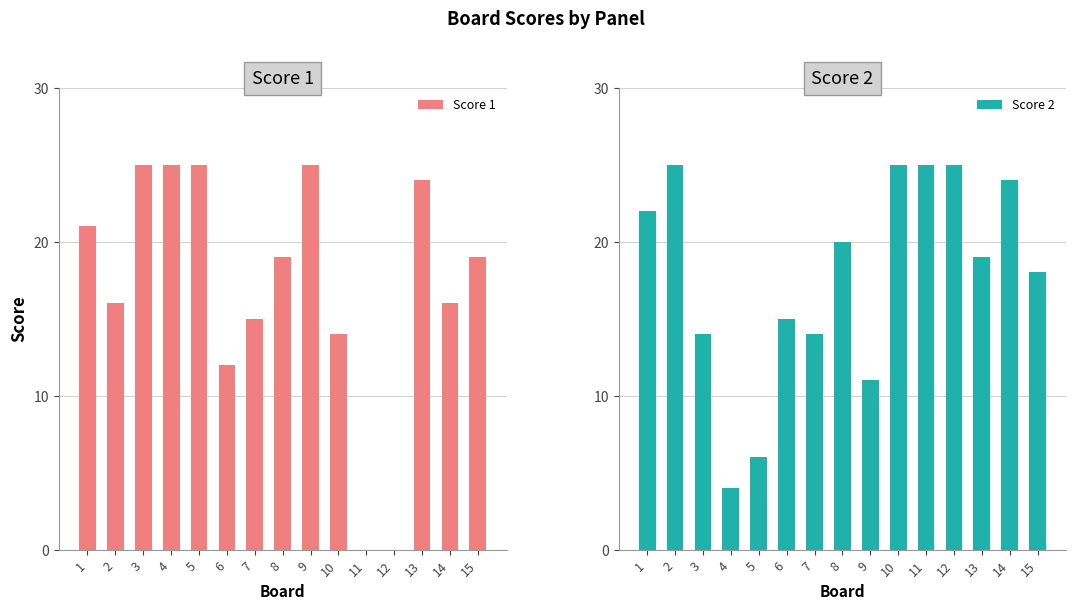

How many values in Score 1 are above zero?

13